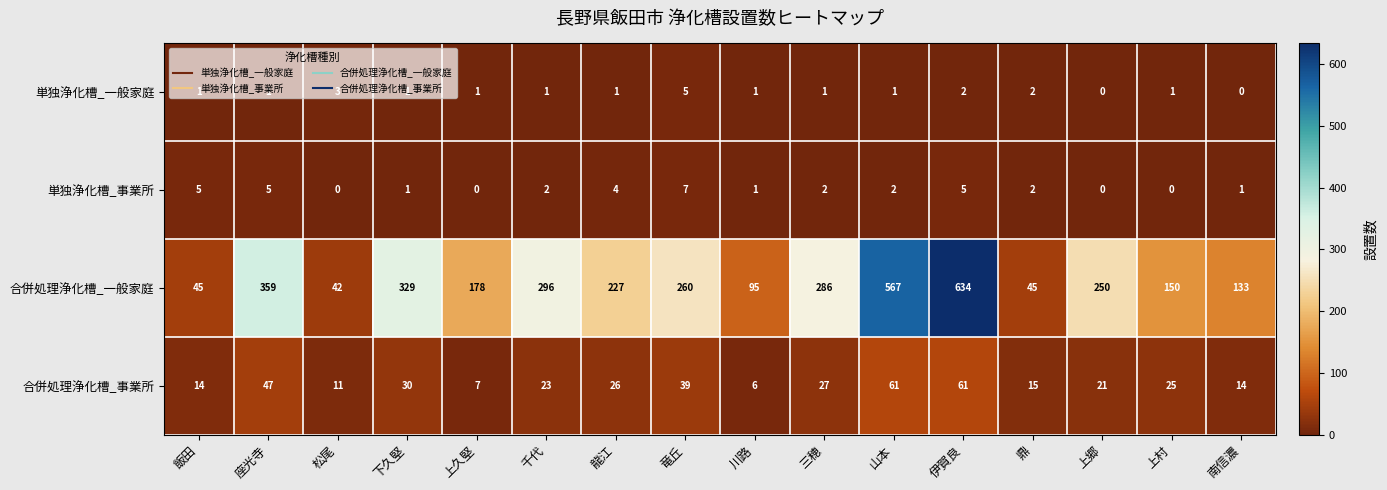

At how many categories does at least one series exceed 144?

11